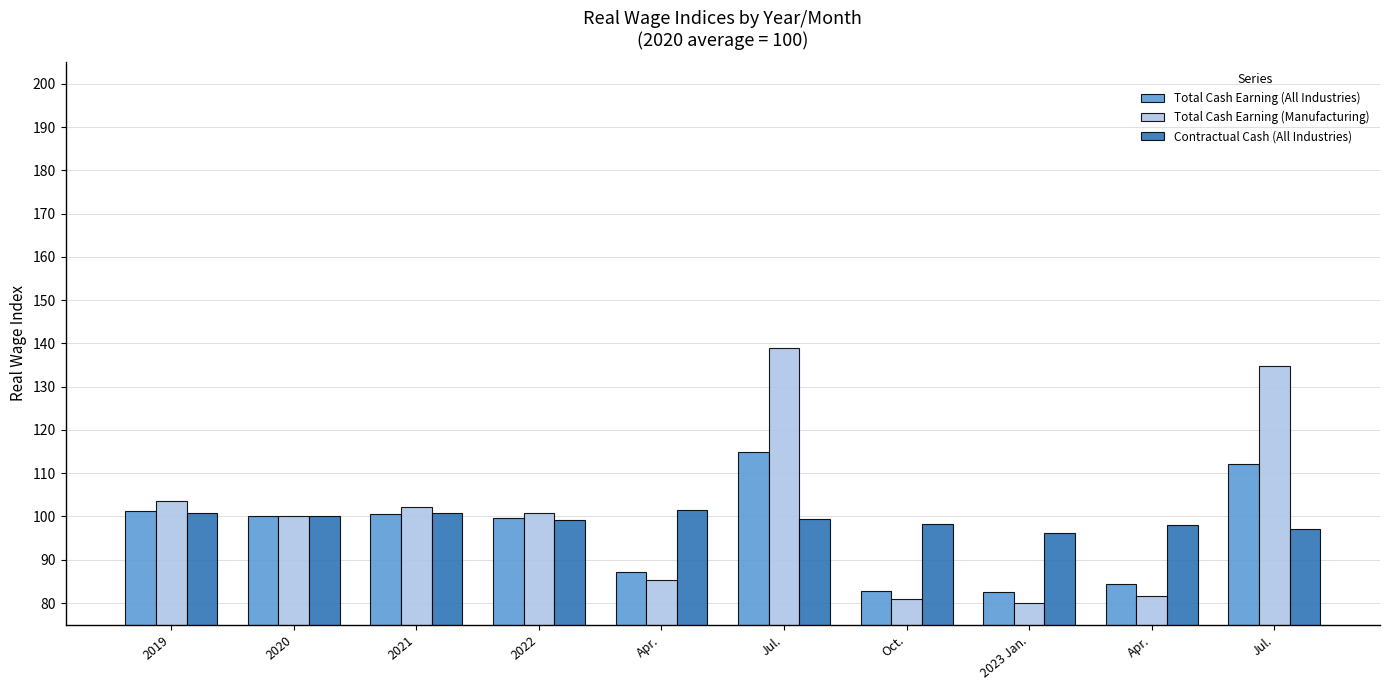

Which label corresponds to the largest value in the chart?

Jul.